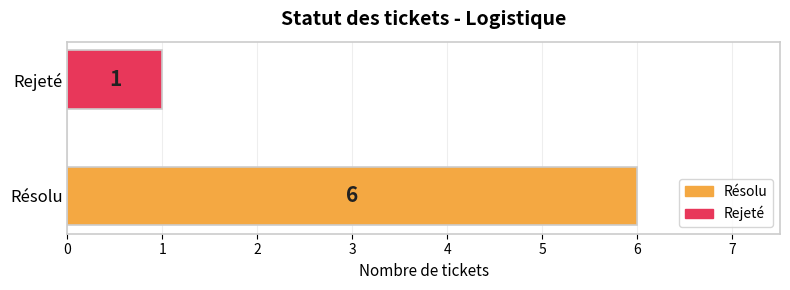

How many values are between 1 and 6?

2